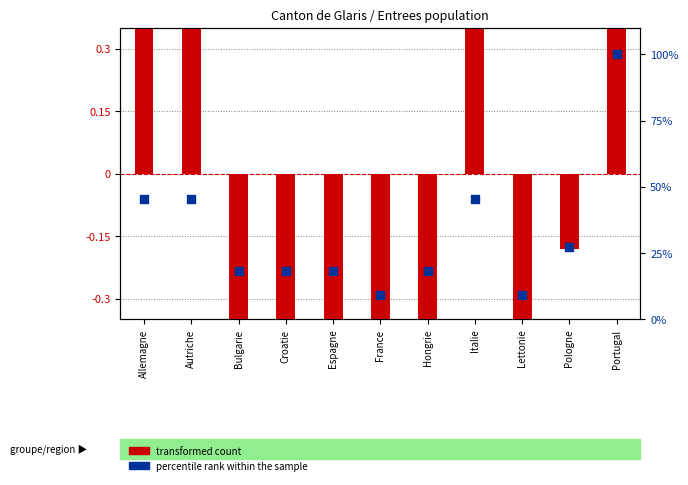

What are all the series names shown in the legend?

transformed count, percentile rank within the sample